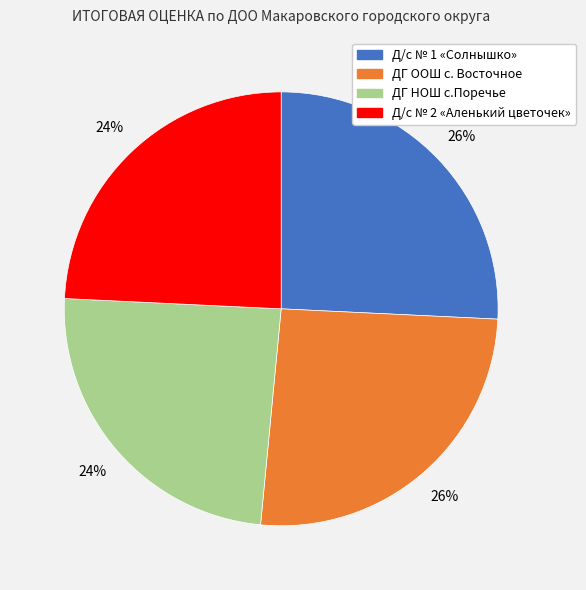

How many slices are in this pie chart?

4